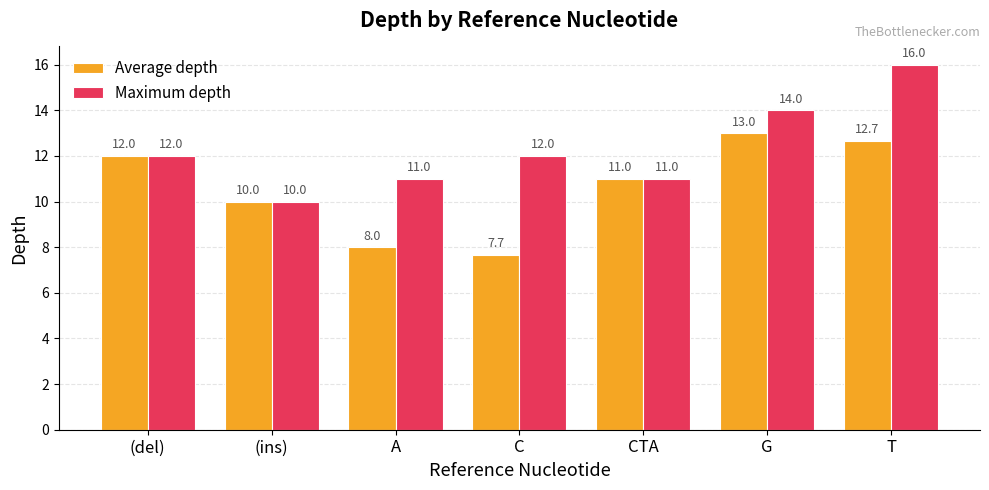

Rank the series by their maximum value, from highest to lowest.

Maximum depth, Average depth